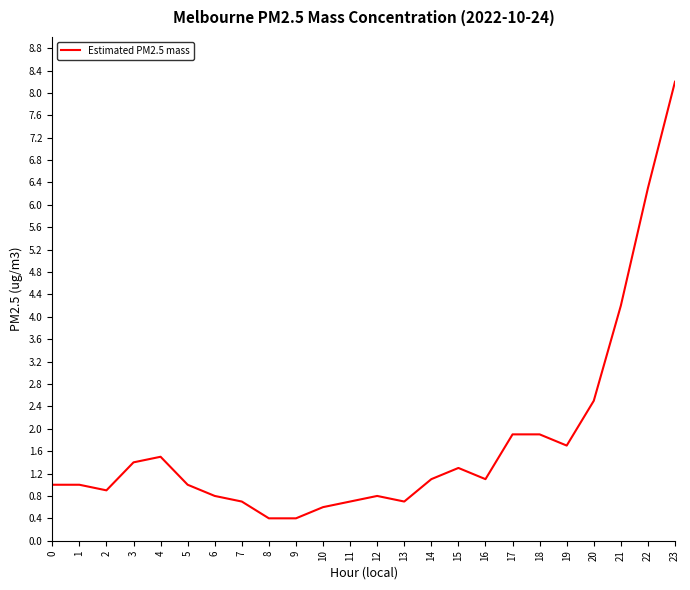

At which label is the value closest to 4?

21